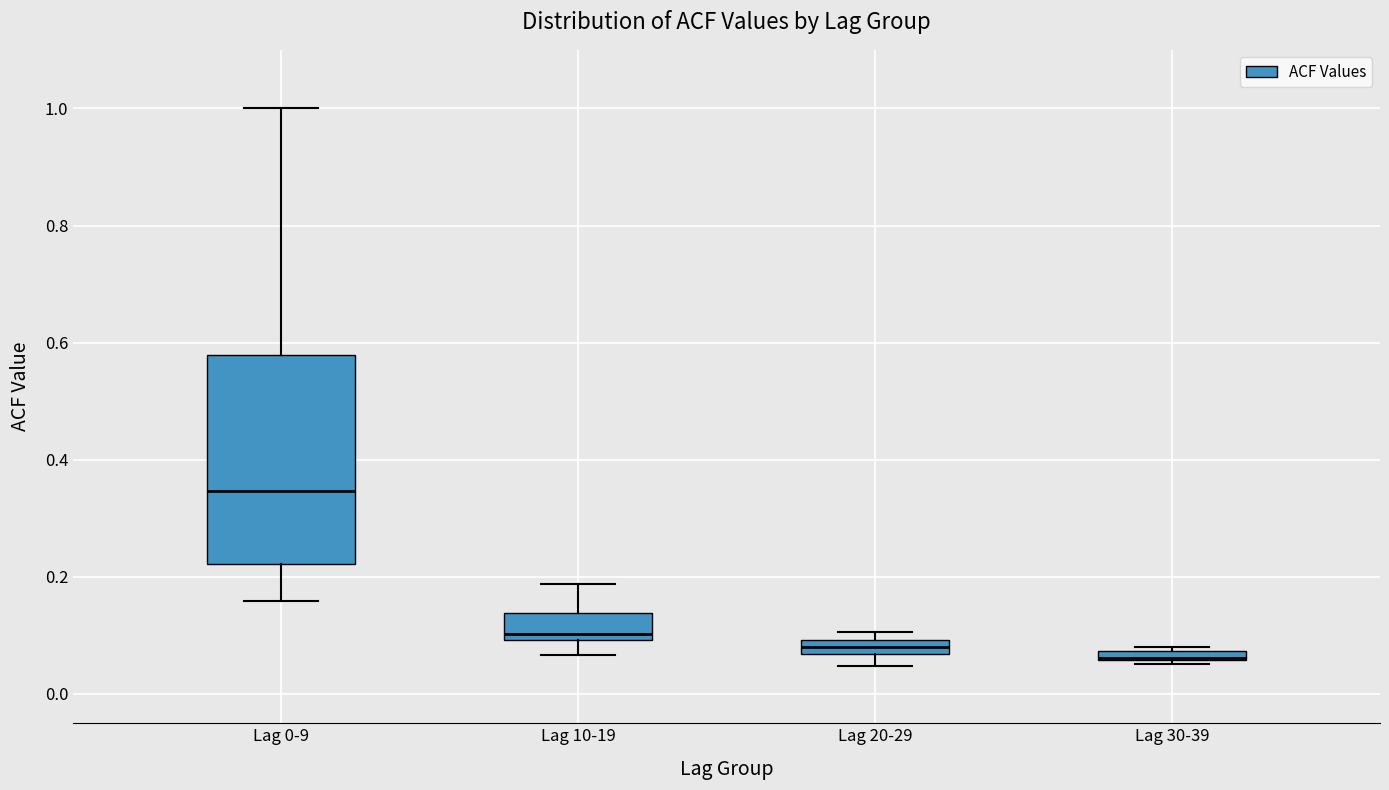

Where does the median line of the box for Lag 0-9 sit on the y-axis? The values are not printed on the chart, so give them approximately, as read against the axis.

0.34